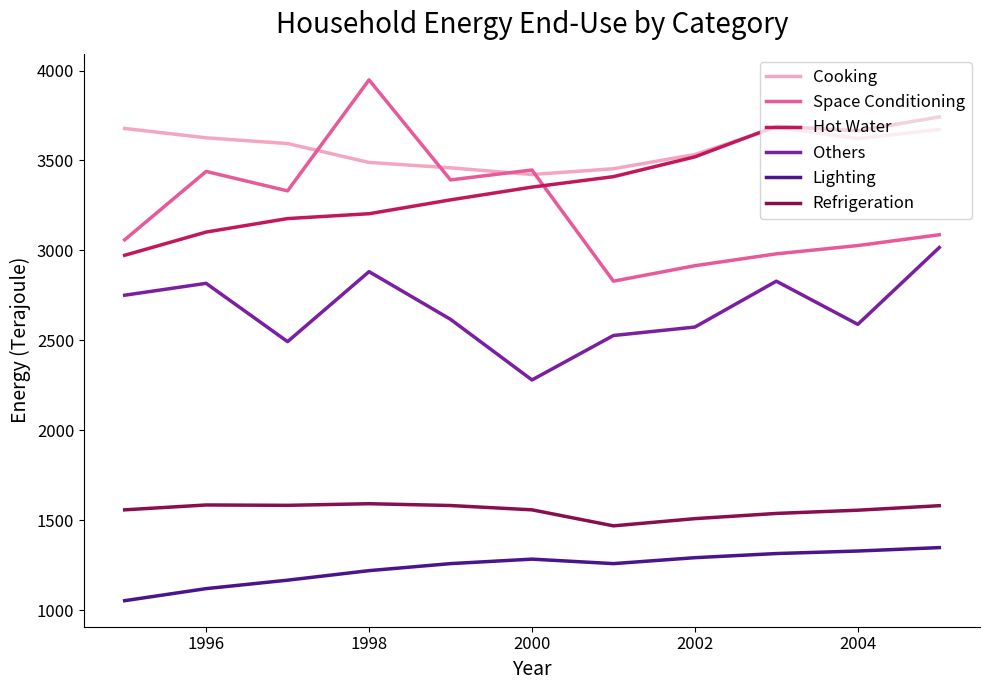

True or false: Space Conditioning and Others cross at least once.

False